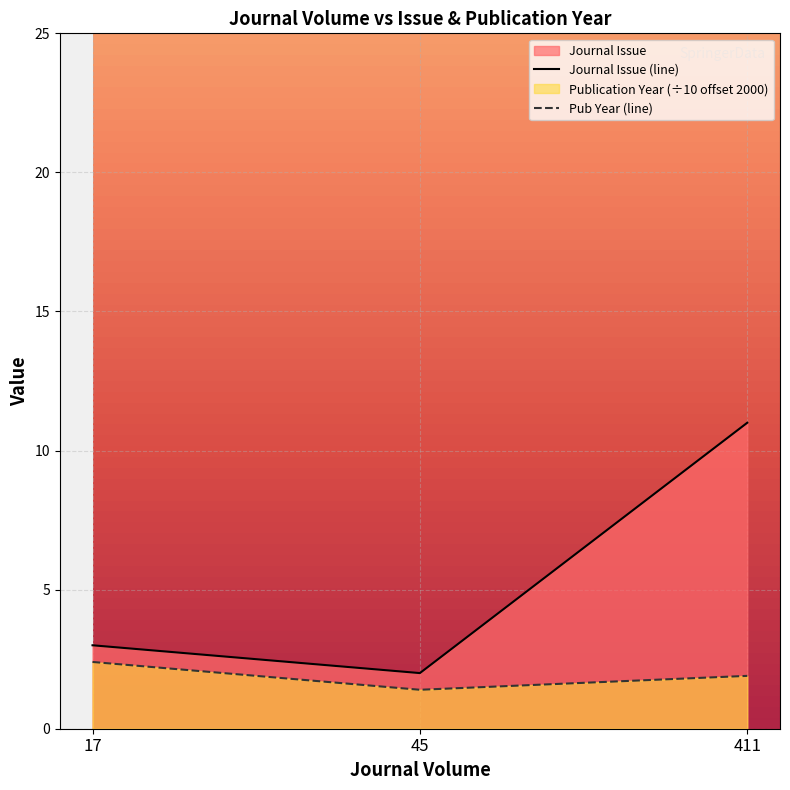

At which category does the chart reach its minimum across all series?

45